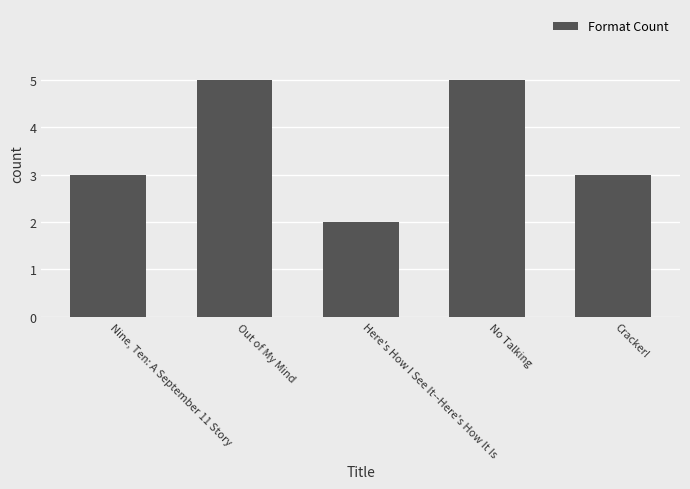

What is the maximum value shown in the chart?

5